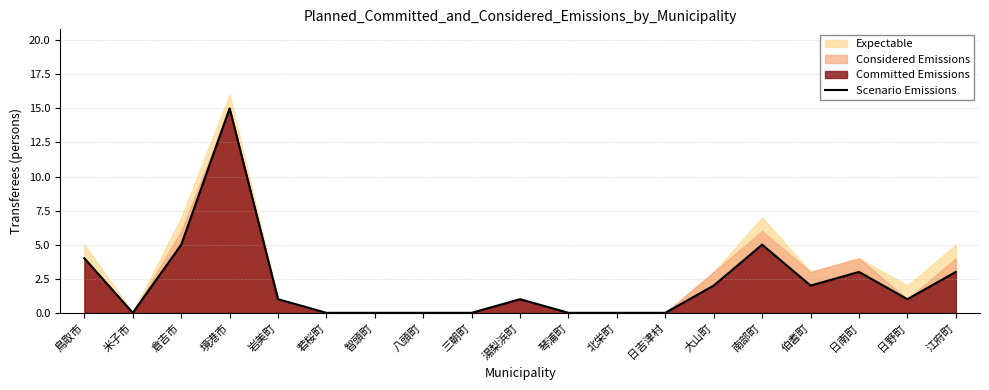

How many interior local peaks (higher than both neighbors) does the data have?

4